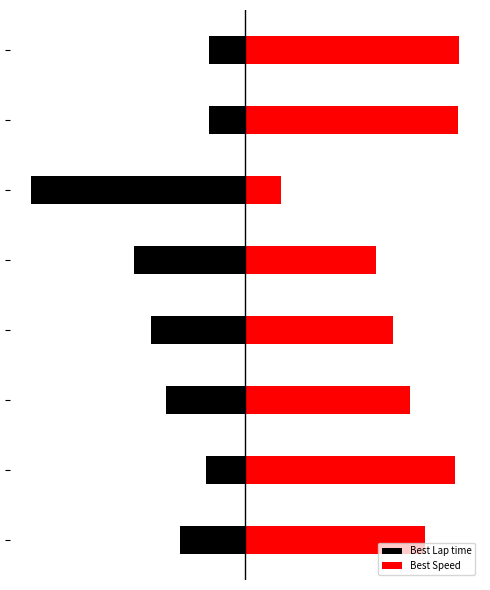

How many bars are there in each group?

2